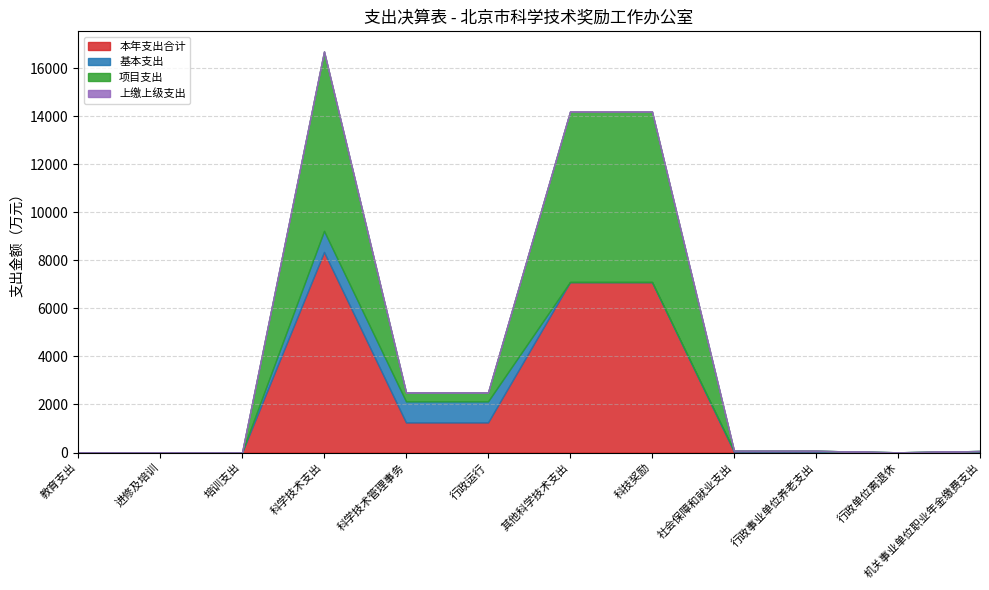

At 进修及培训, list the series in order from largest to smallest.

本年支出合计, 基本支出, 项目支出, 上缴上级支出